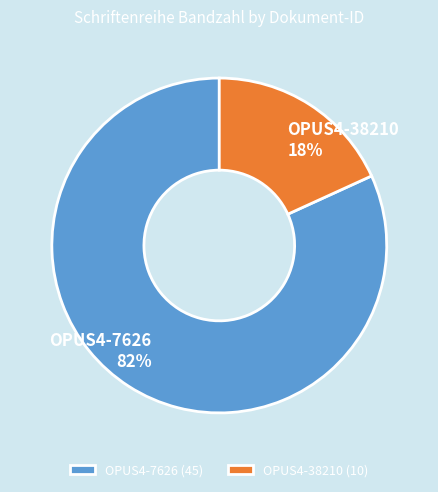

How many slices are in this pie chart?

2